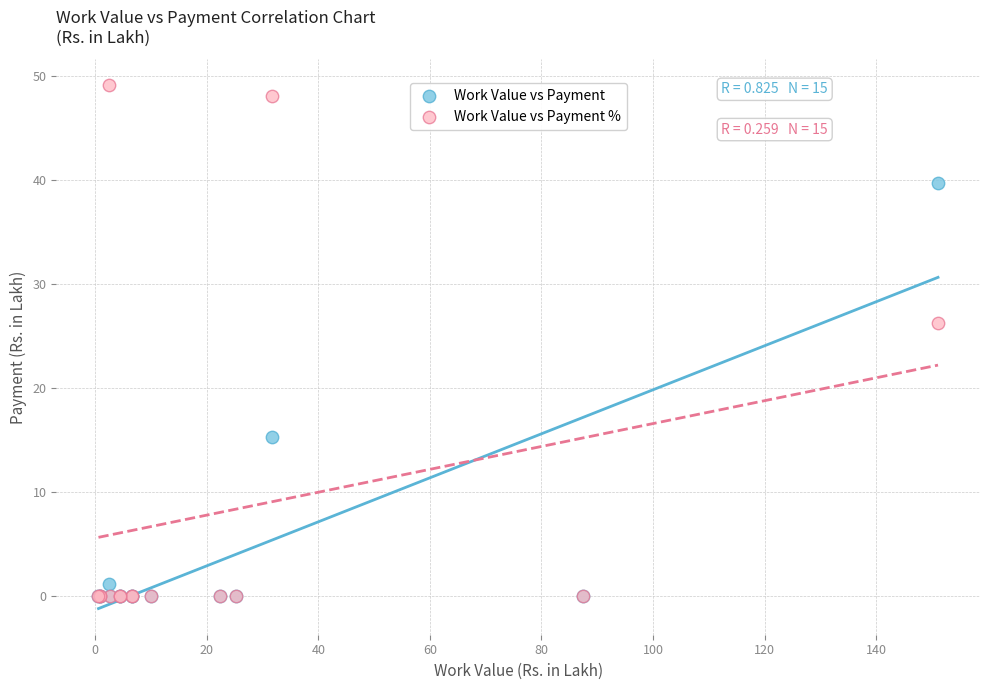

In the Work Value vs Payment series, what Y value is closest to 19?

15.3